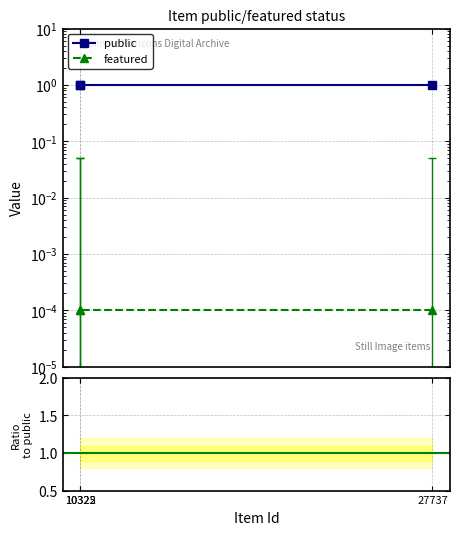

At which category is the sum across all series the highest?

27737